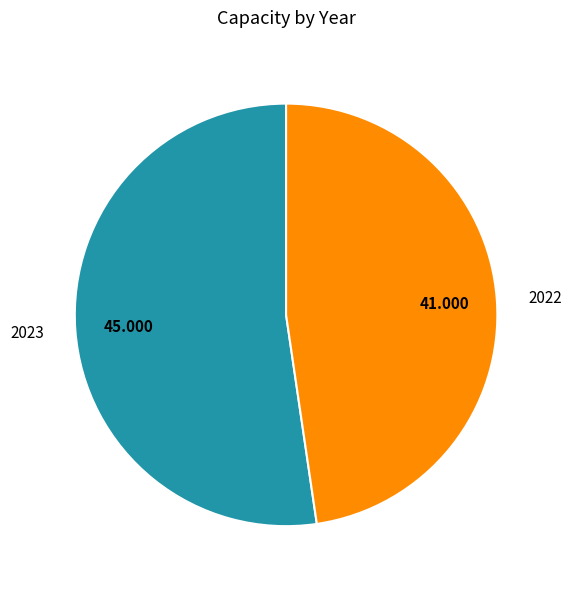

Between 2022 and 2023, which is larger?

2023